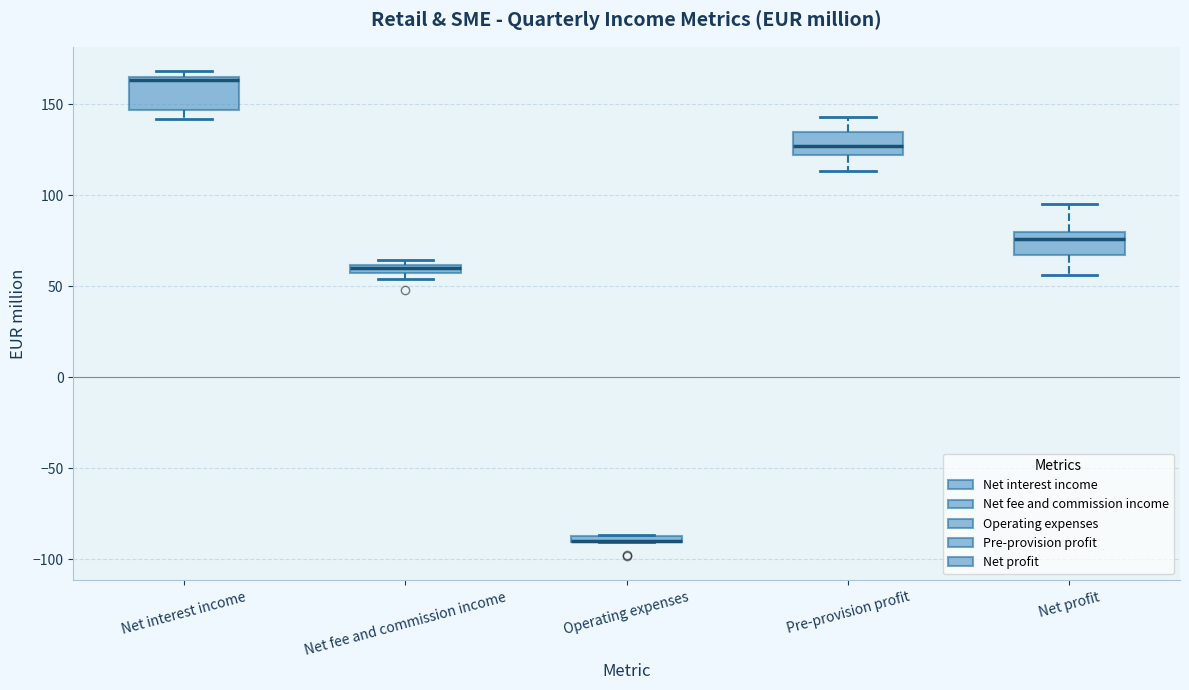

Which box is the tallest, from its lower edge to its upper edge?

Net interest income